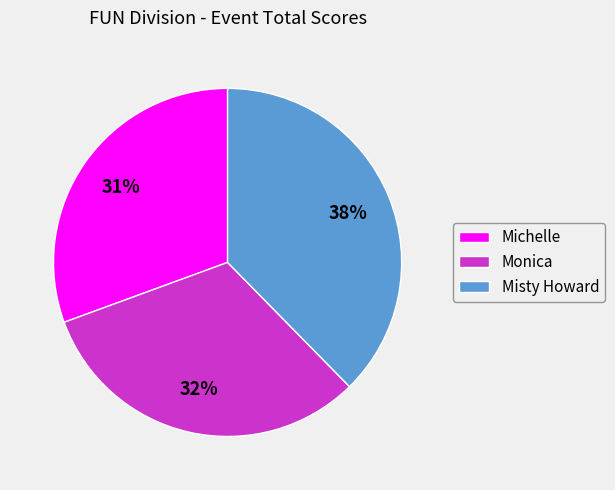

Count the number of slices in the pie.

3